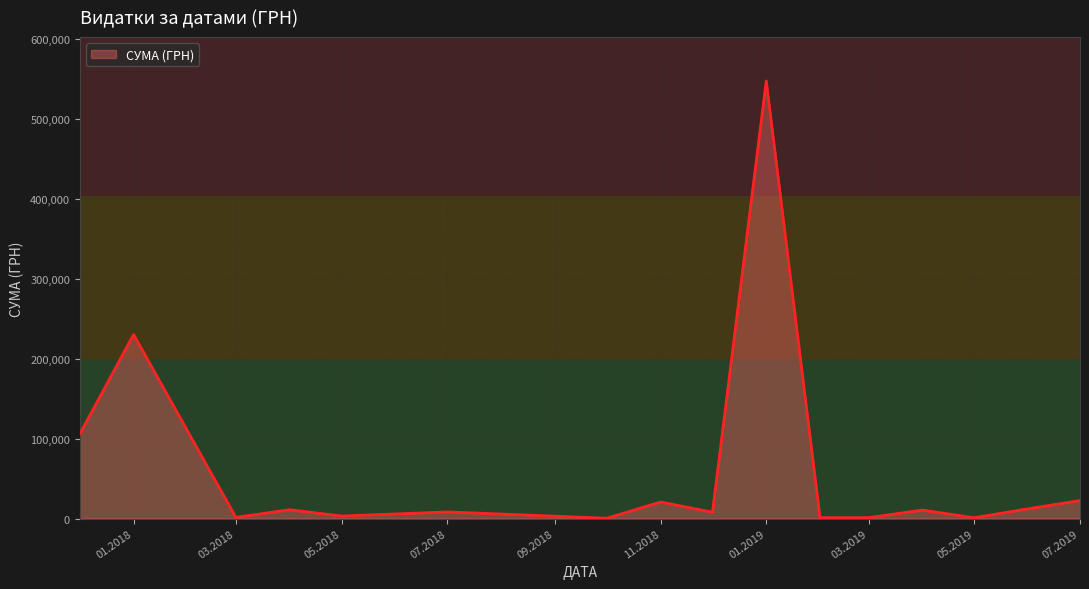

Where is the first local minimum?

03.2018